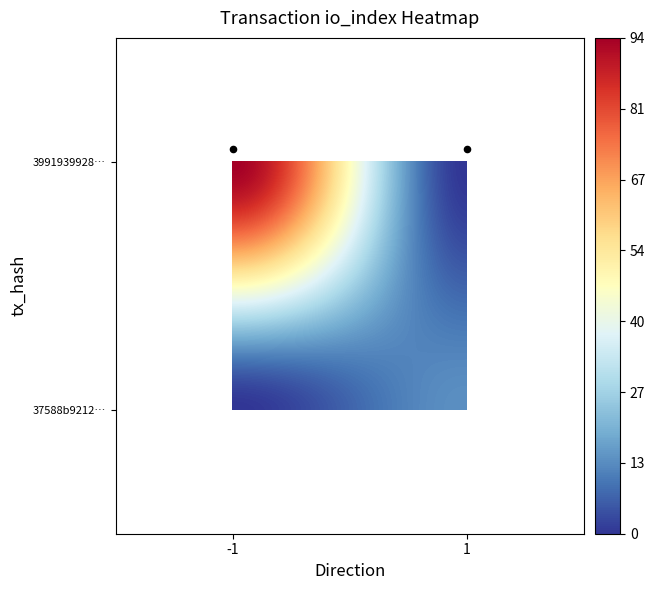

The 3991939928ad03c3d1ca5128abe8dcf4df257ea series shows -2 at direction. True or false?

False